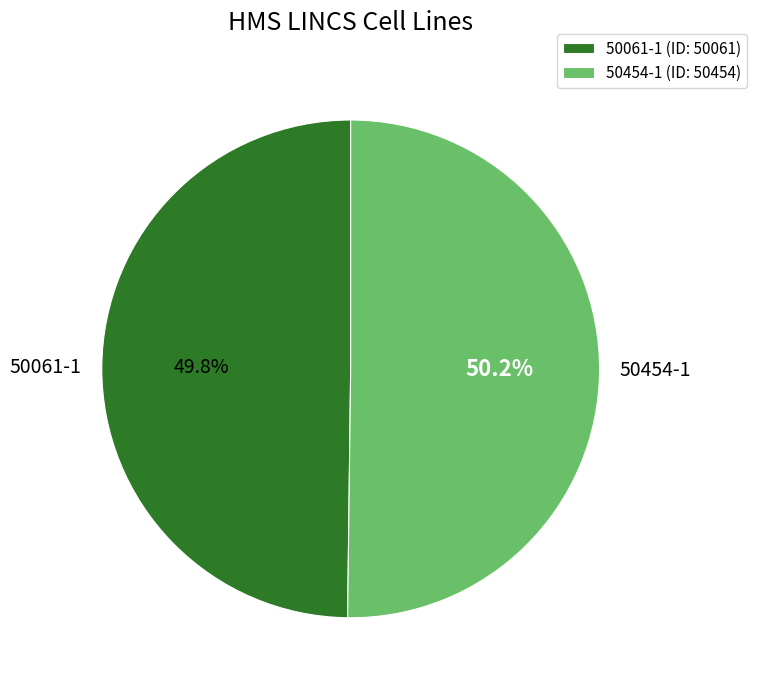

To the nearest percent, what portion does 50061-1 represent?

50%